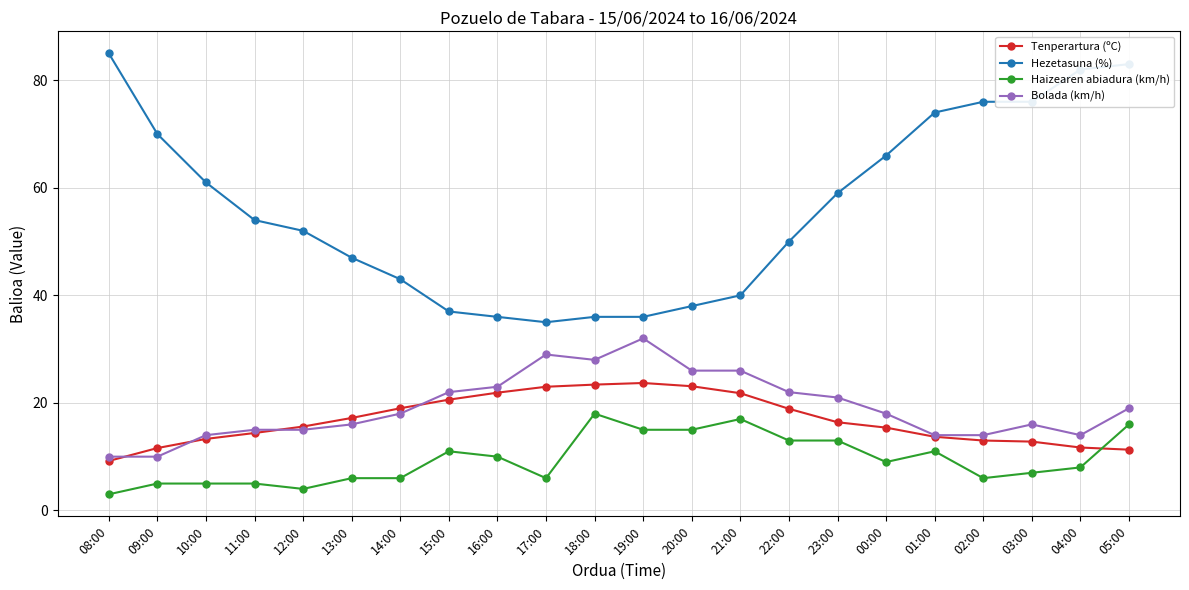

How many categories are shown in the chart?

22